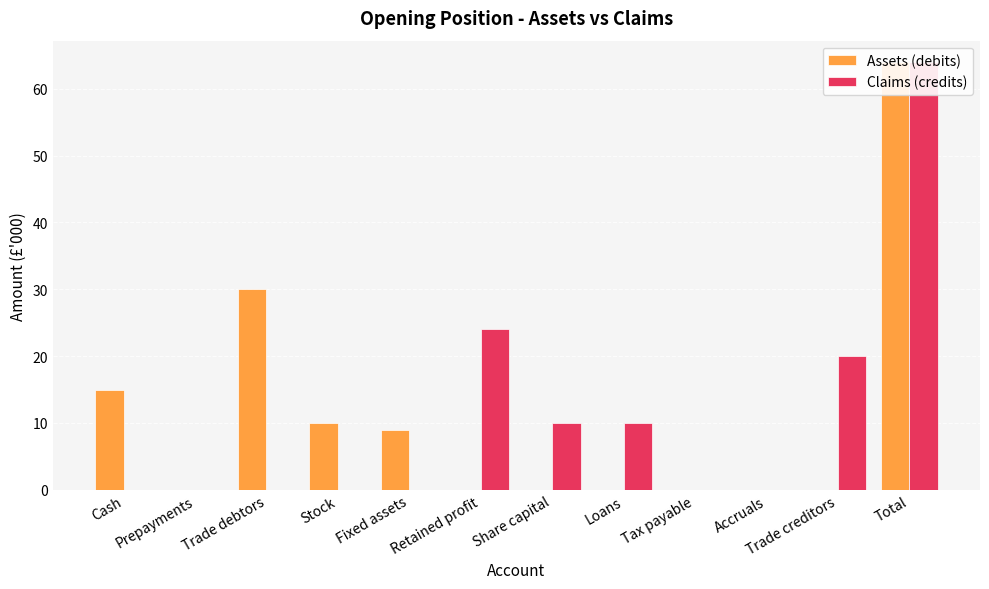

At which category is the sum across all series the highest?

Total